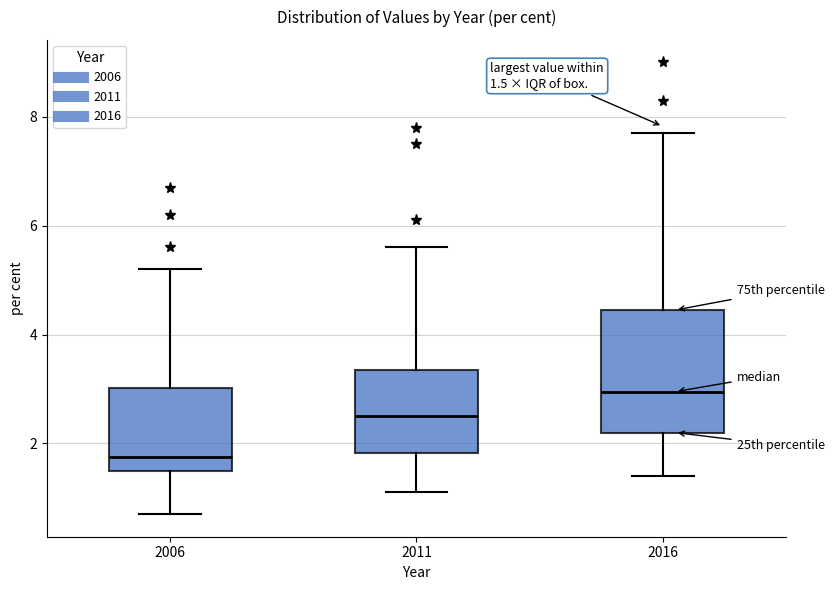

Which box has the lowest median line?

2006